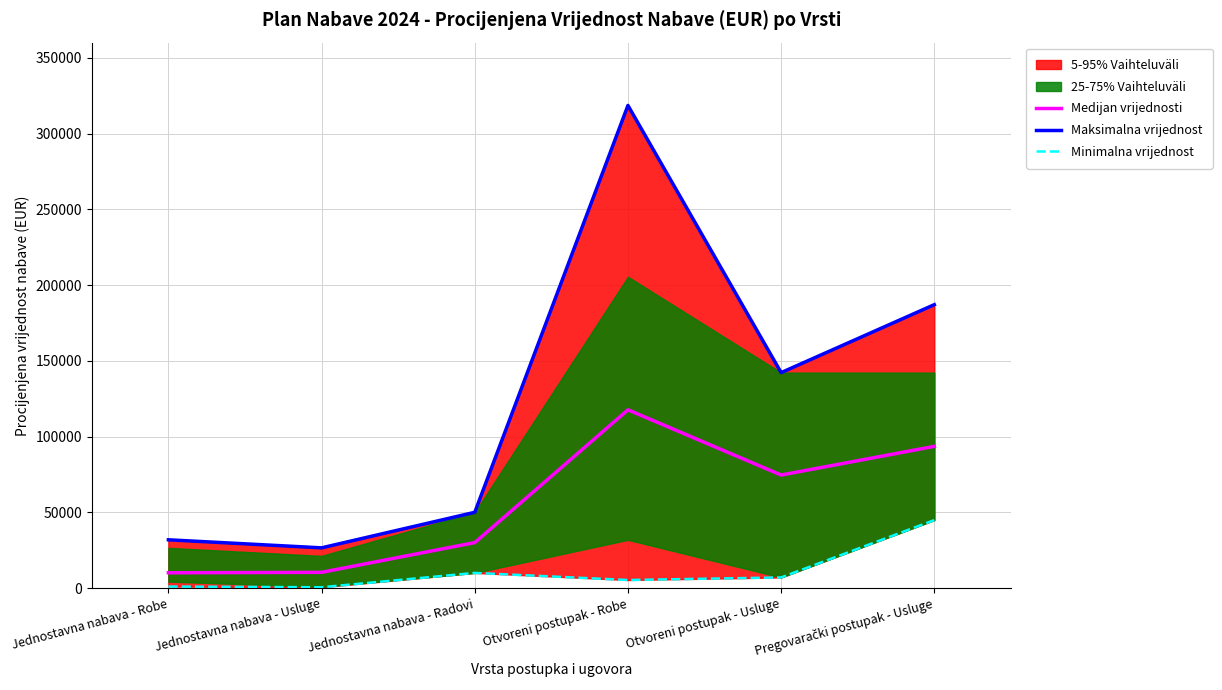

Rank the series by their average value, from lowest to highest.

Minimalna vrijednost, Medijan vrijednosti, Maksimalna vrijednost